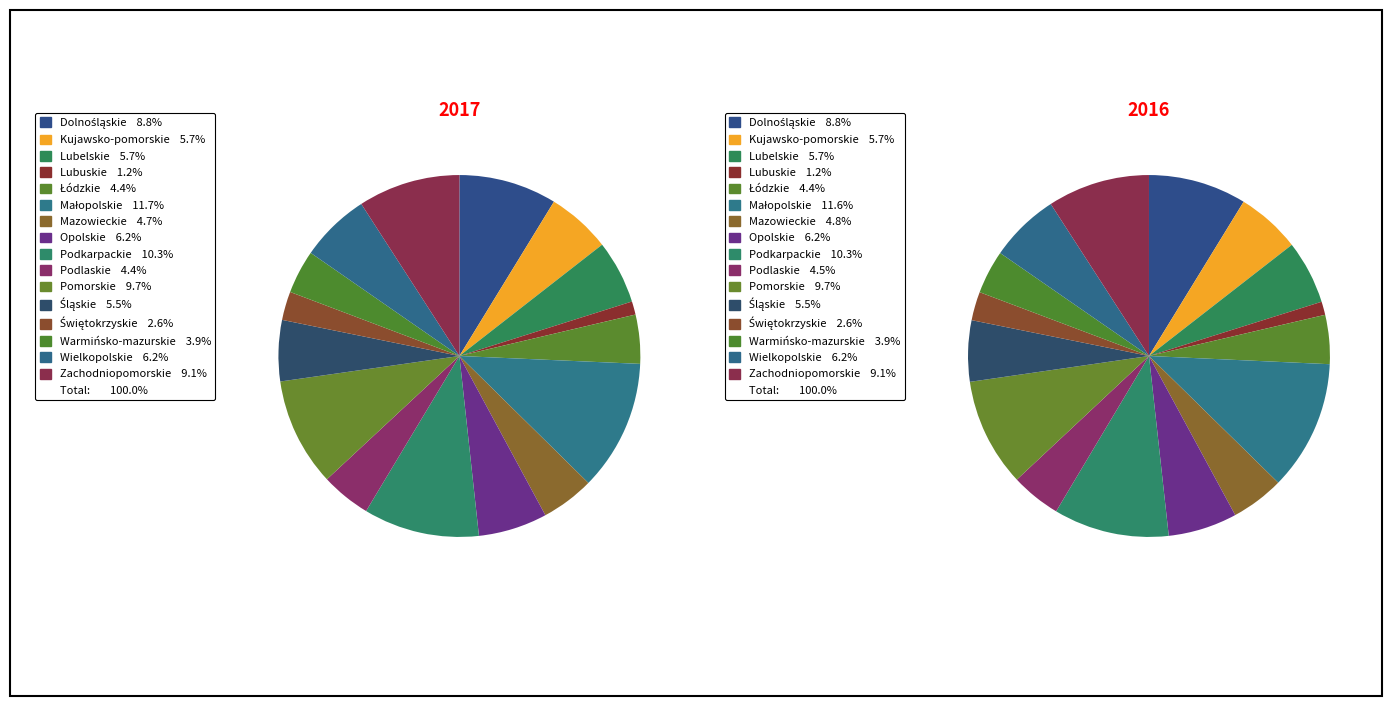

To the nearest percent, what portion does Lubelskie represent?

6%